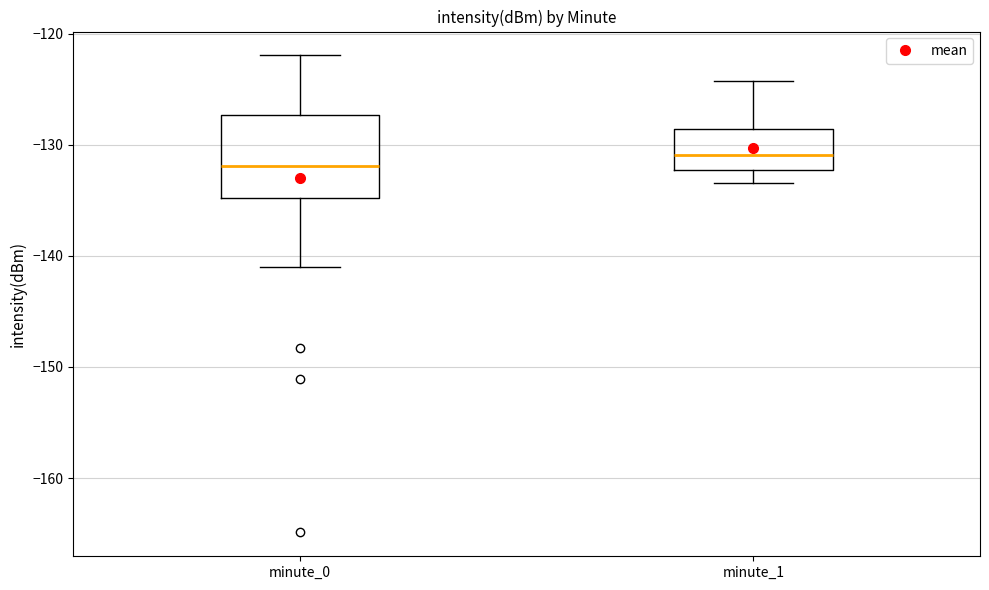

Where does the median line of the box for minute_0 sit on the y-axis? The values are not printed on the chart, so give them approximately, as read against the axis.

-132